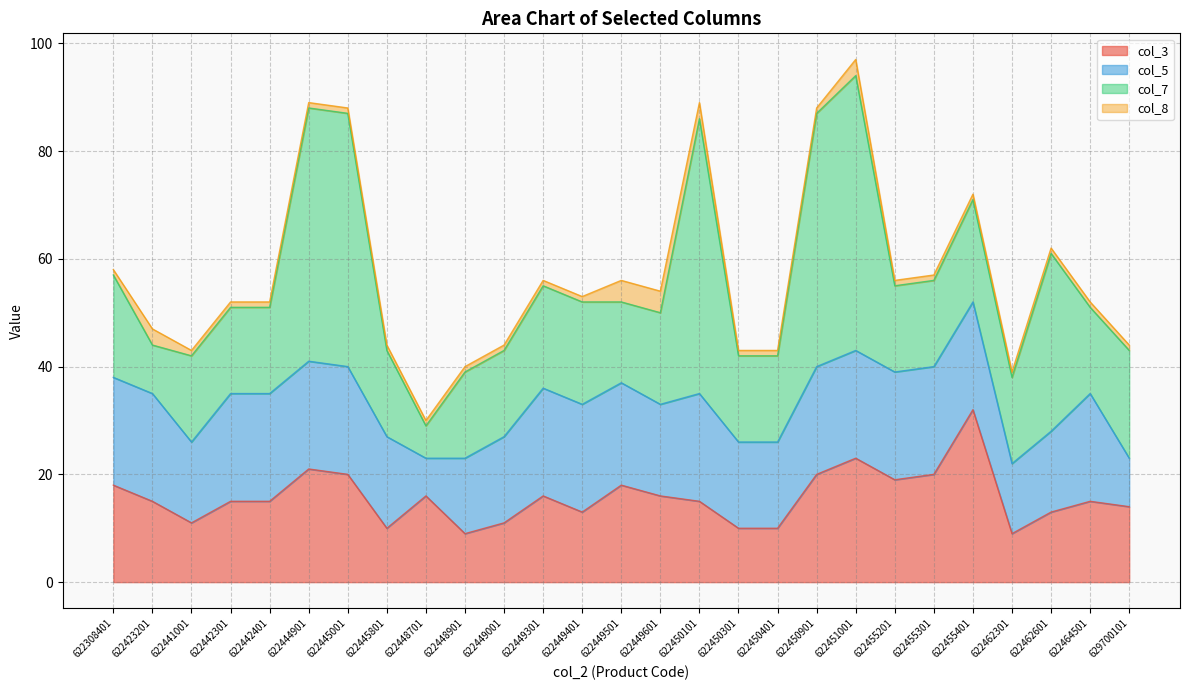

How many lines are shown in the chart?

4